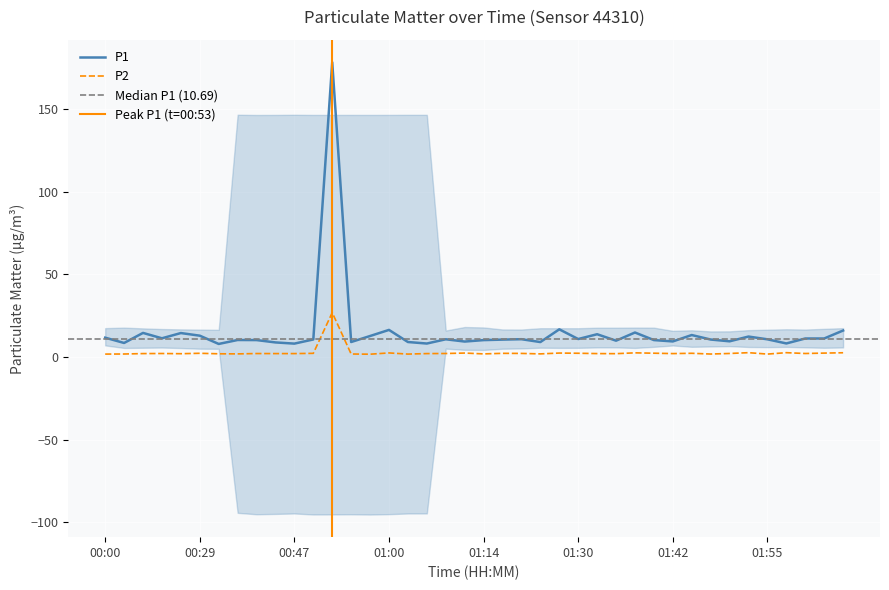

At which category is the sum across all series the highest?

00:53